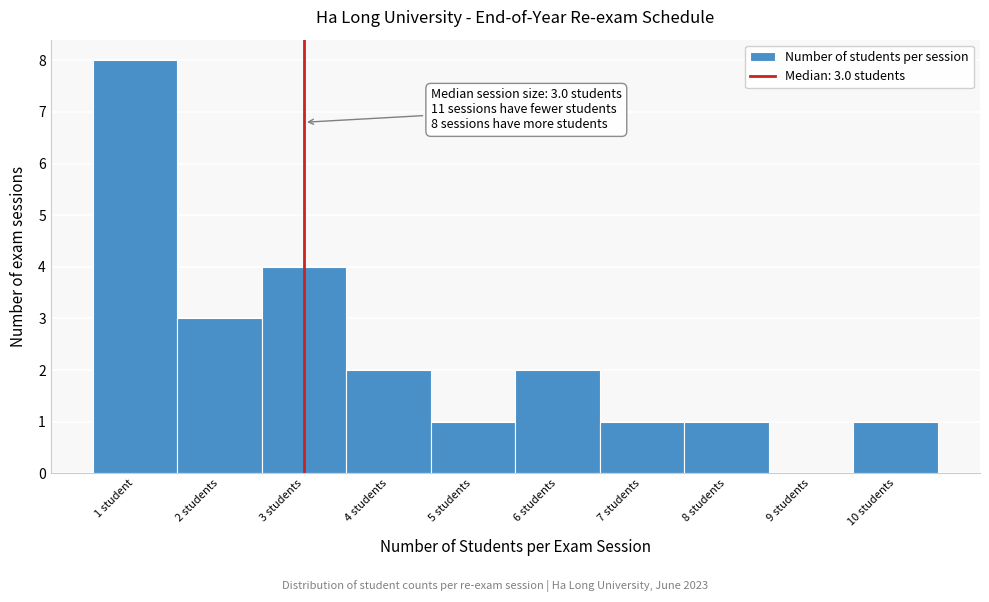

Reading left to right, what are all the values shown in this chart?

1 student=8	2 students=3	3 students=4	4 students=2	5 students=1	6 students=2	7 students=1	8 students=1	9 students=0	10 students=1